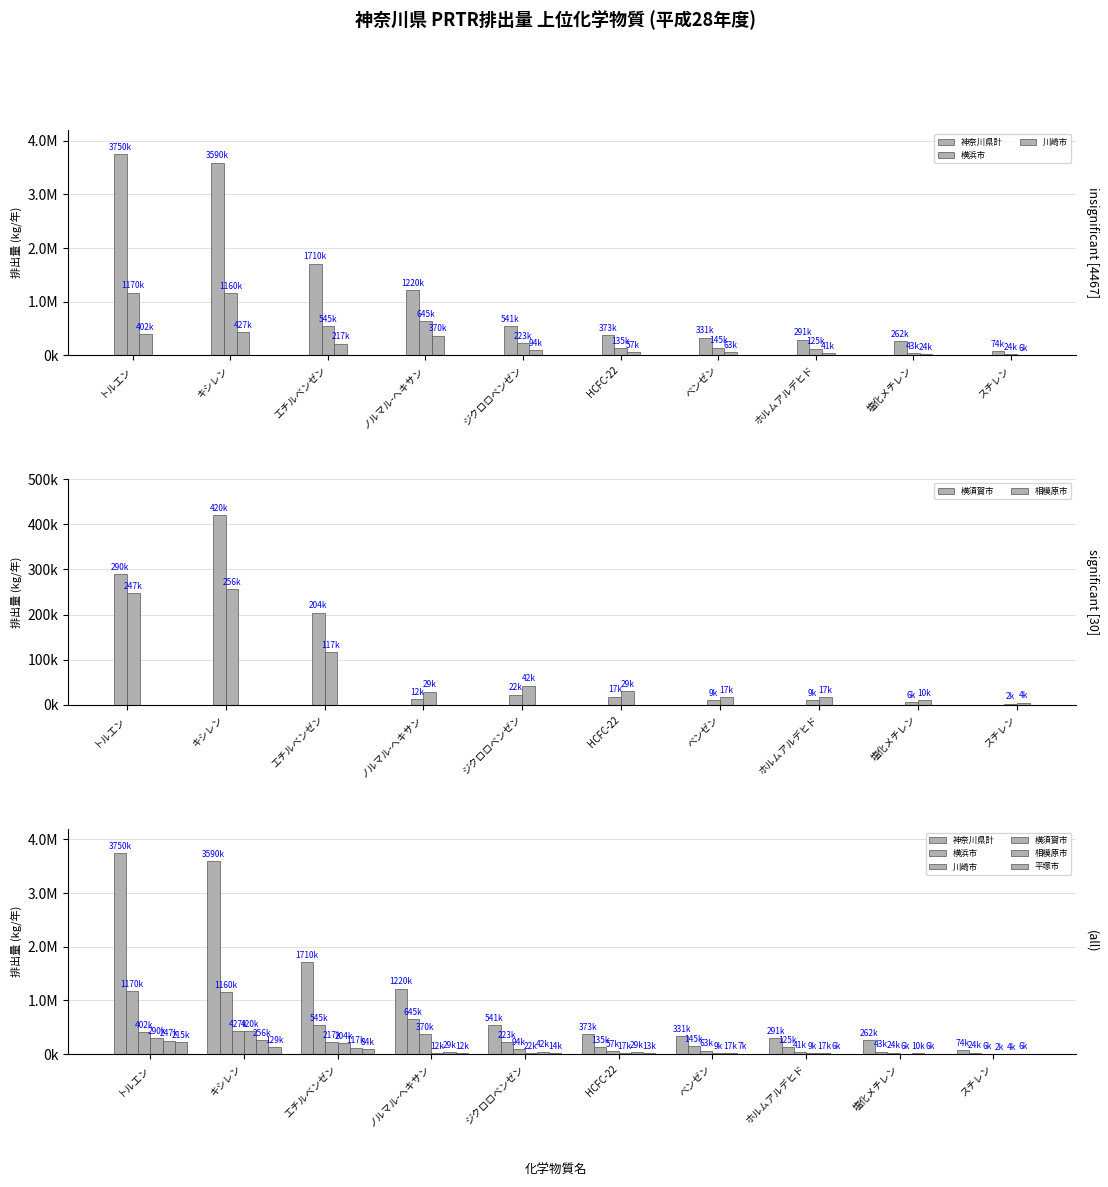

Is the value of 平塚市 at エチルベンゼン greater than the value of 横須賀市 at ベンゼン?

Yes